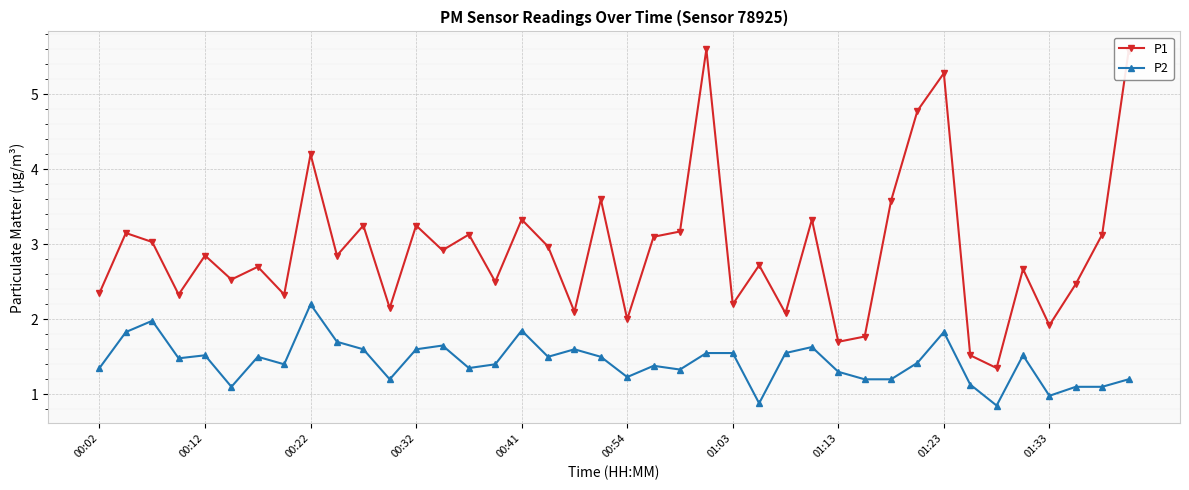

What is the difference between the maximum and second lowest values in the P1 series?

4.1